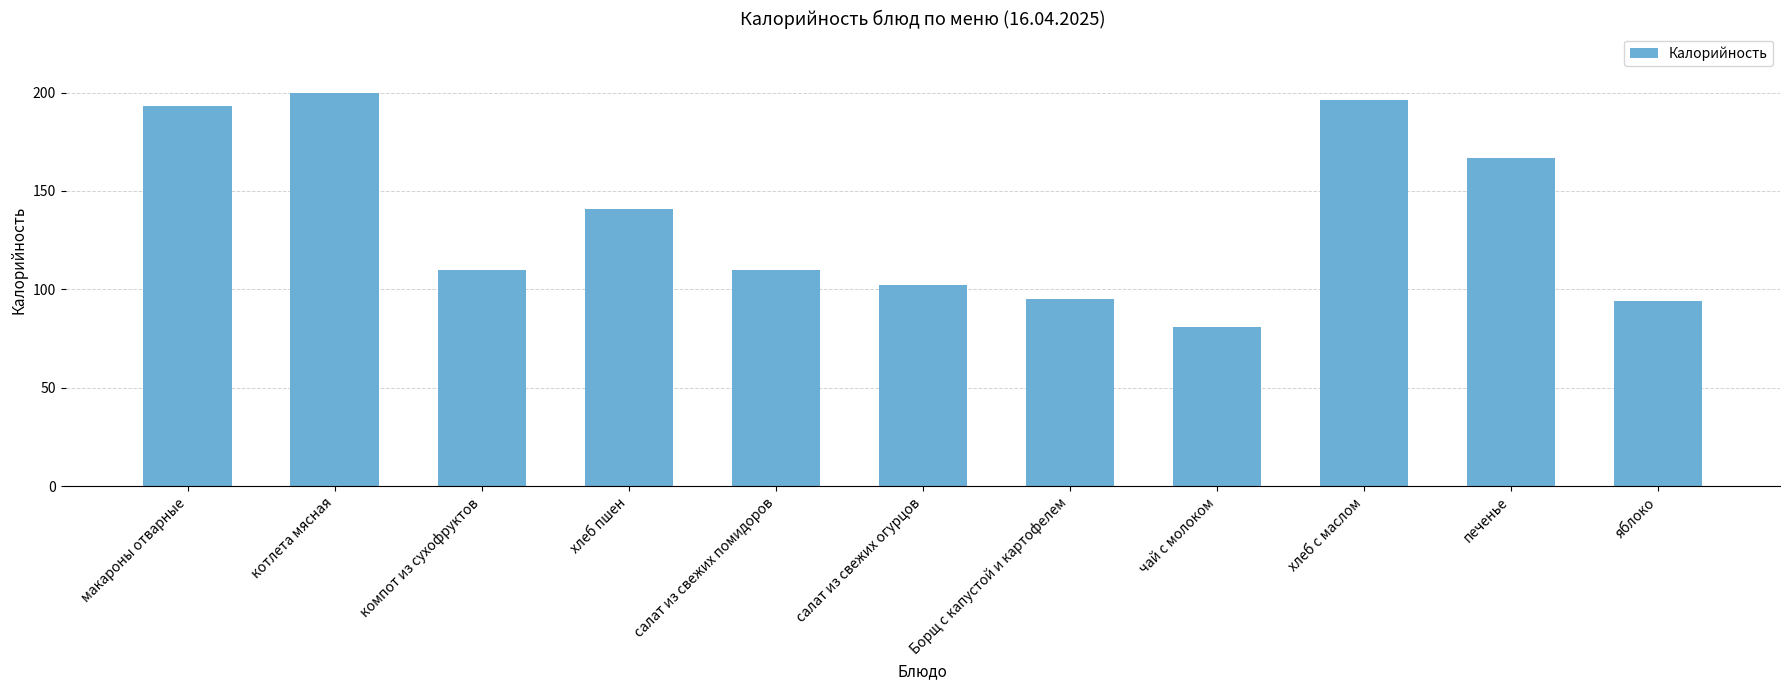

Is it true that the value at компот из сухофруктов is 110.0?

True